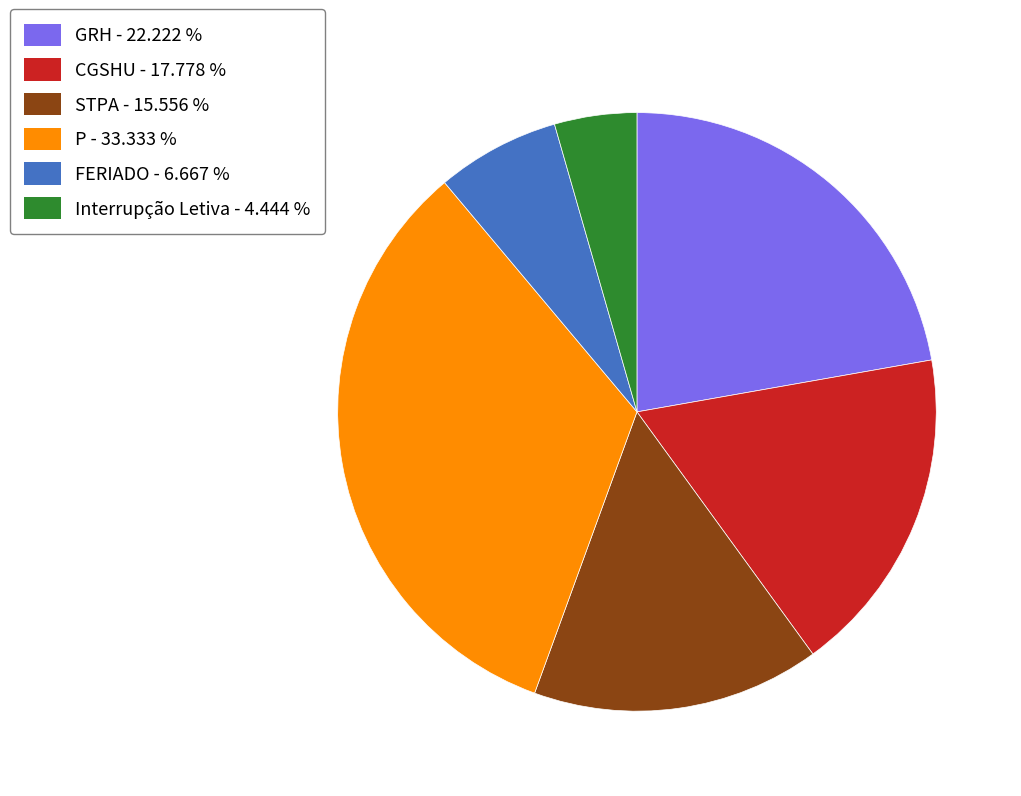

Which category has the biggest portion of the pie?

P